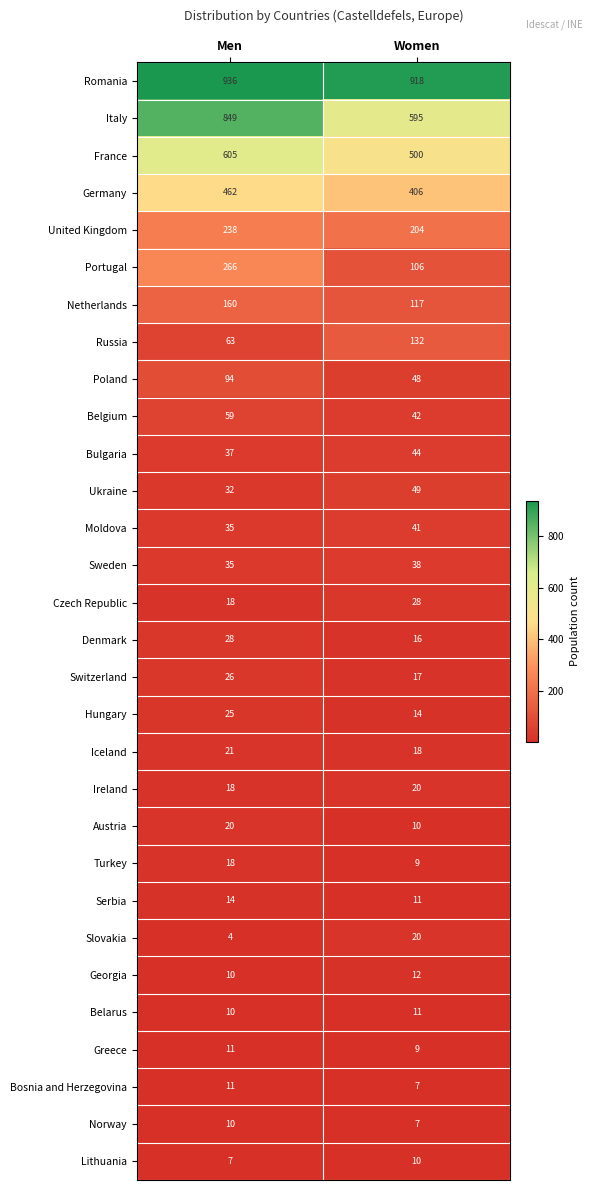

What is the sum of the Poland values at Women and Men?

142